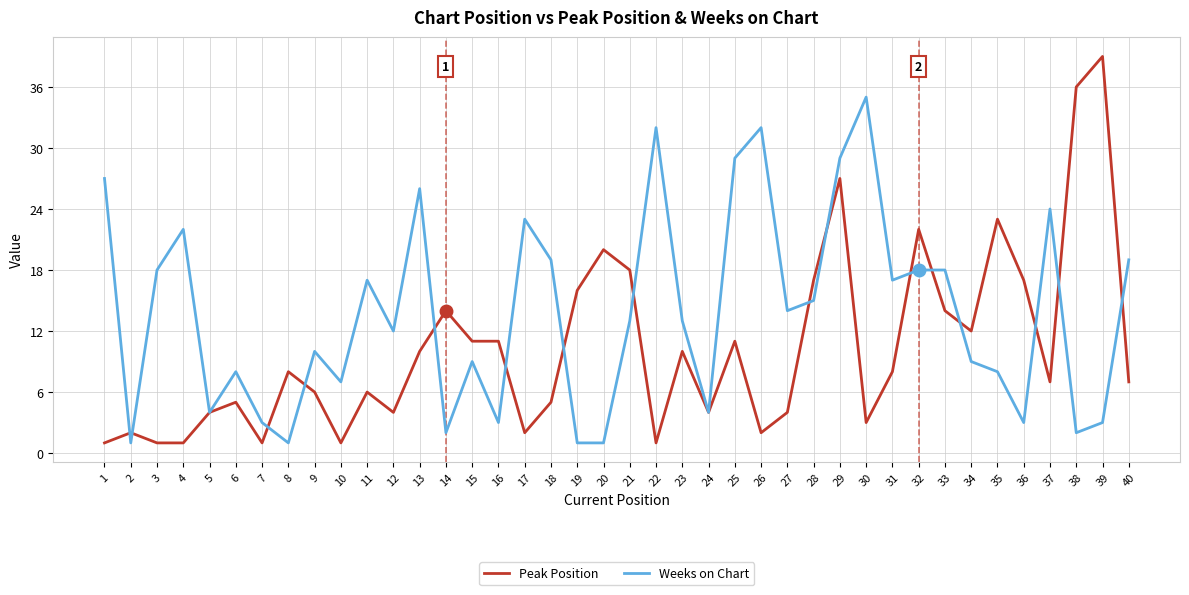

At 21, list the series in order from largest to smallest.

Peak Position, Weeks on Chart